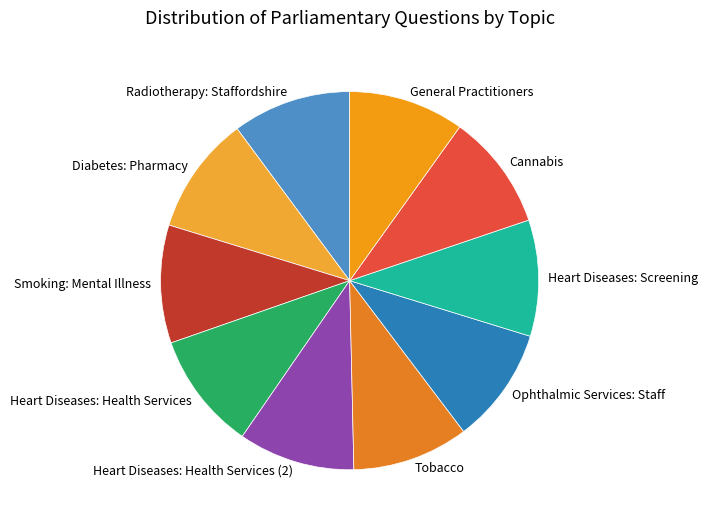

How many slices are in this pie chart?

10